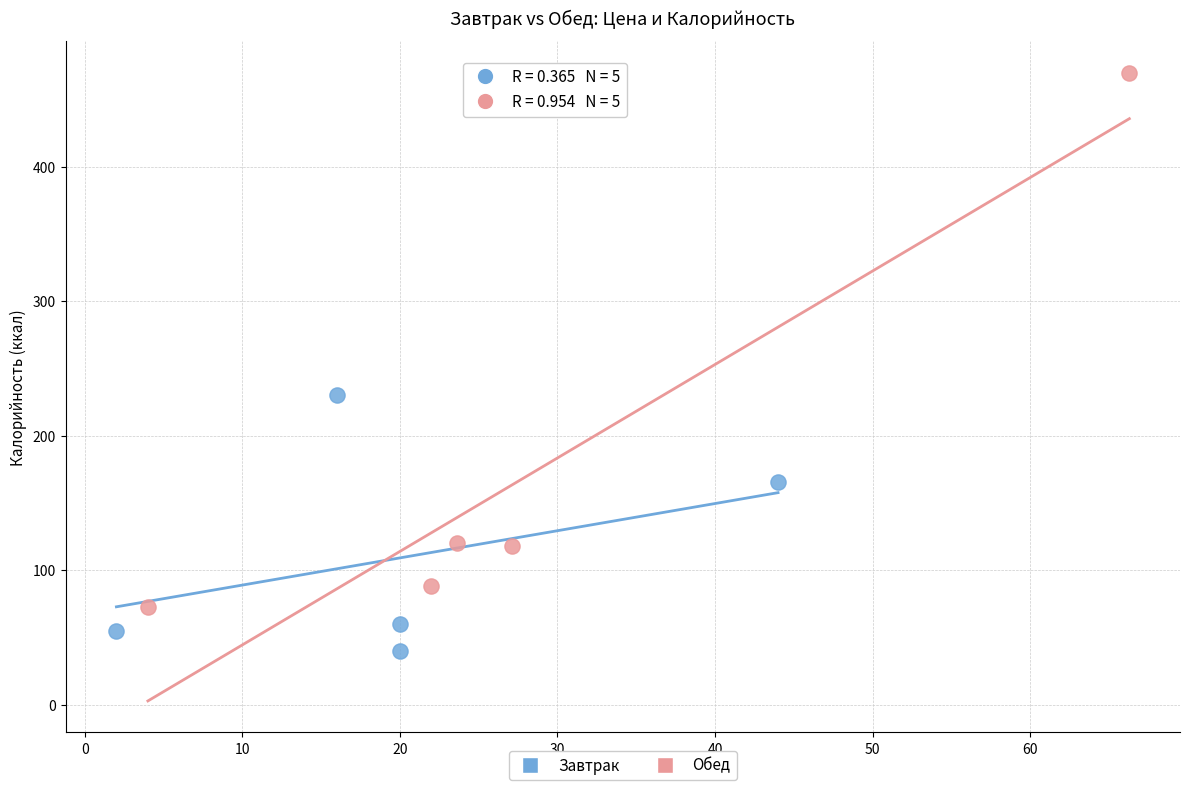

What are all the series names shown in the legend?

Завтрак, Обед